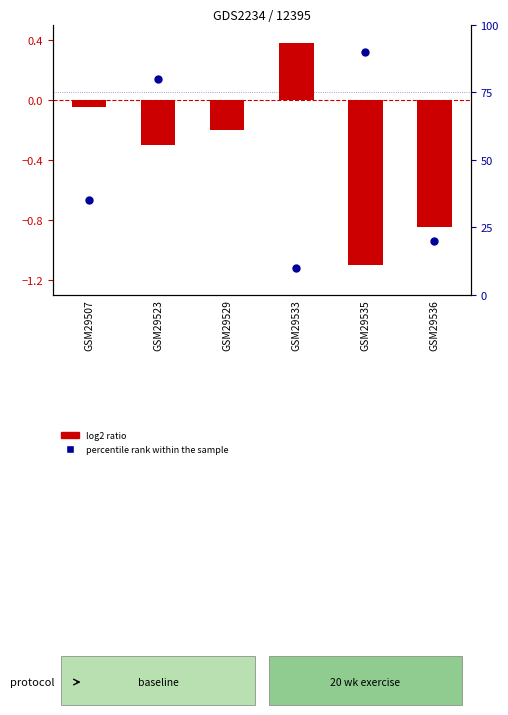

Which series has the largest Y range (max minus min)?

percentile rank within the sample